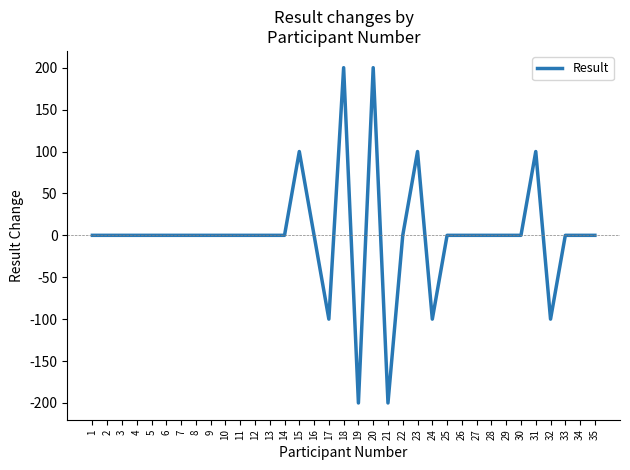

Is it true that the value at 19 is -200?

True